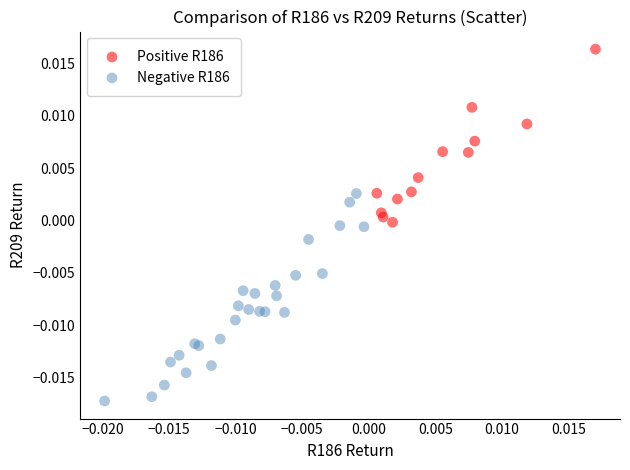

Which series has the widest spread of Y values?

Negative R186